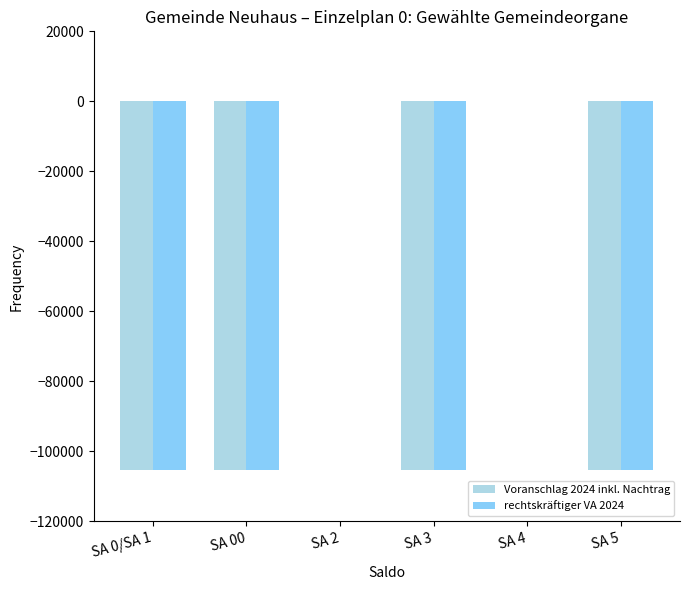

The Voranschlag 2024 inkl. Nachtrag series shows -105400 at SA 00. True or false?

True